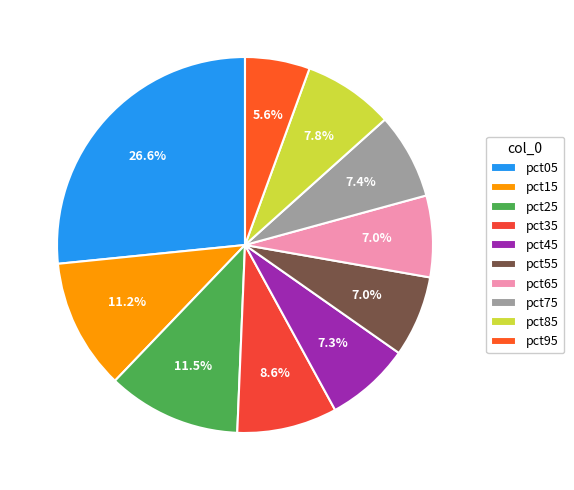

What is the total percentage of pct65 and pct15?

18.3%